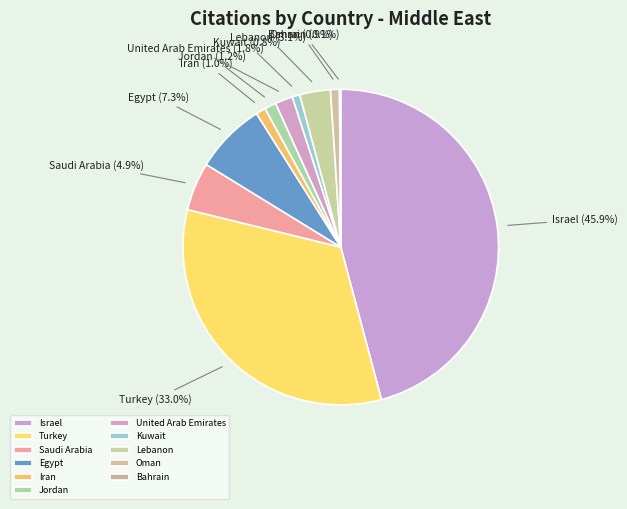

Does any single category account for the majority?

No